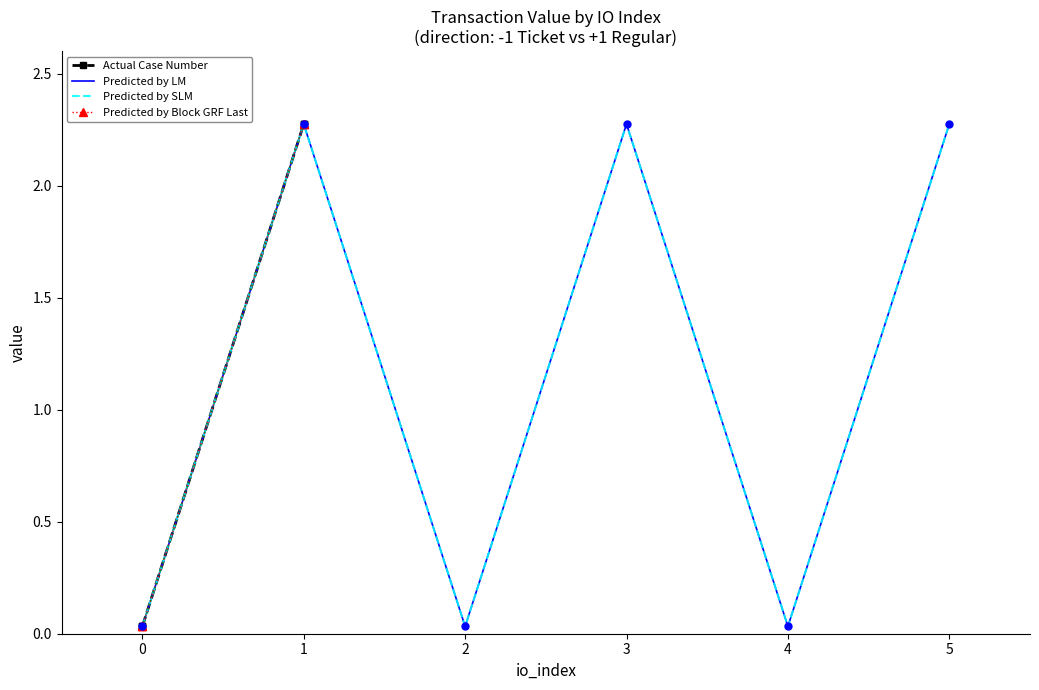

Which series has the largest Y range (max minus min)?

Actual Case Number